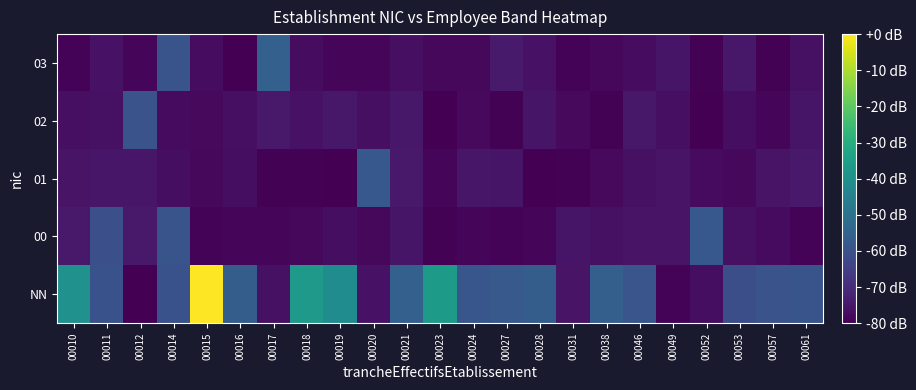

Between 00031 and 00057, which is larger?

00057